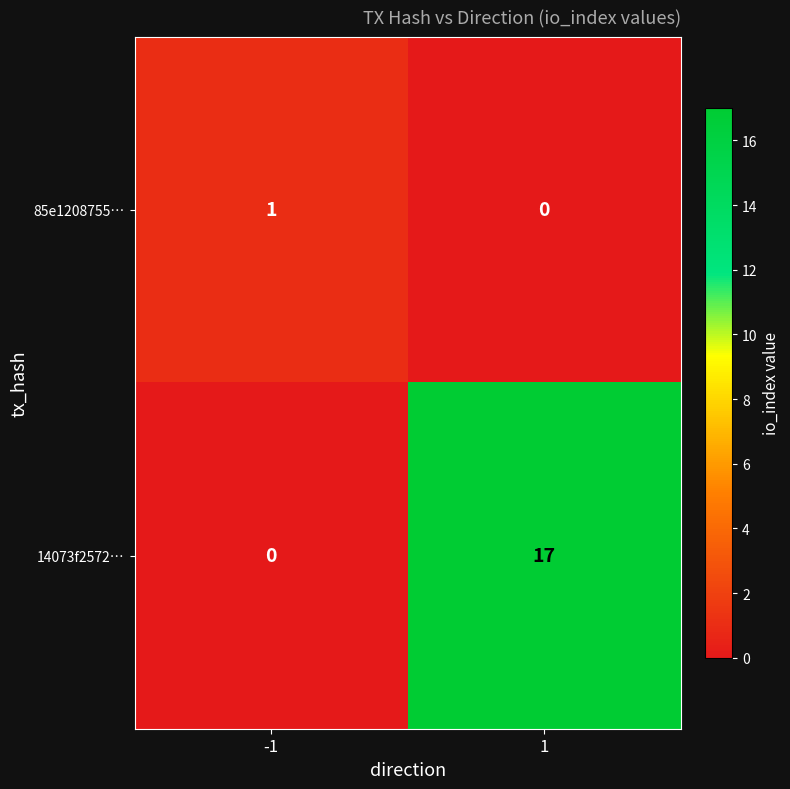

List the series in order of their overall mean, highest first.

14073f2572…, 85e1208755…